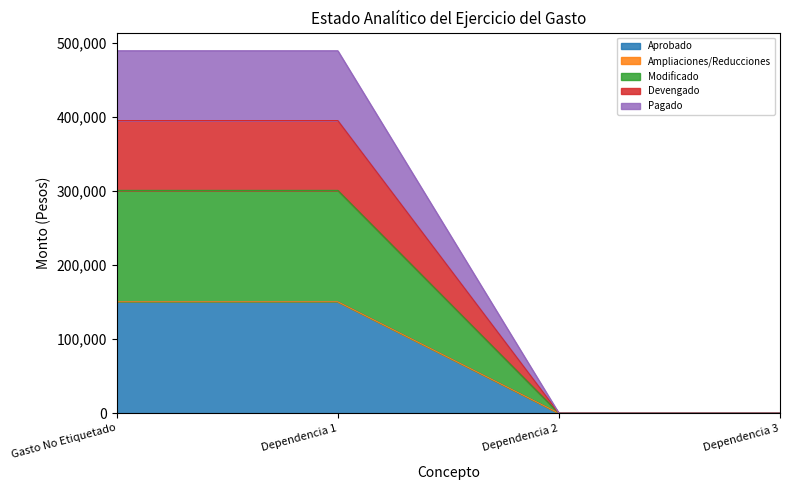

At how many categories does at least one series exceed 89221?

2